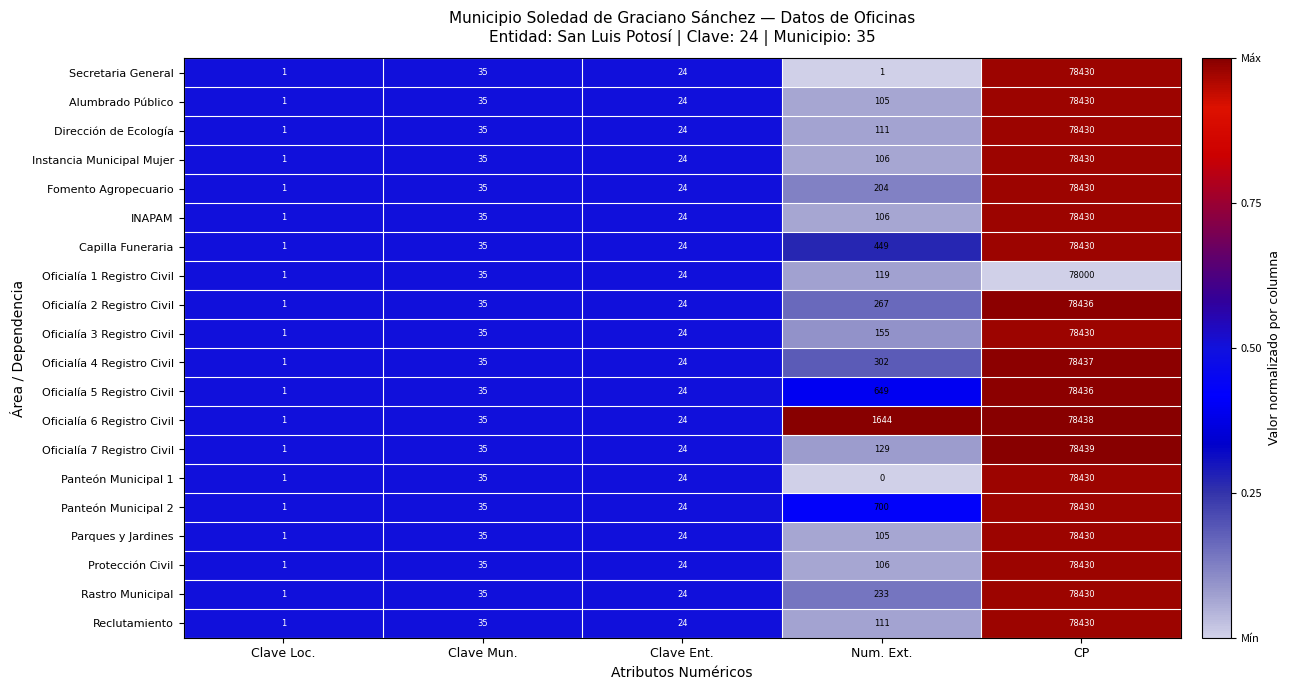

What is the maximum value shown in the chart?

78439